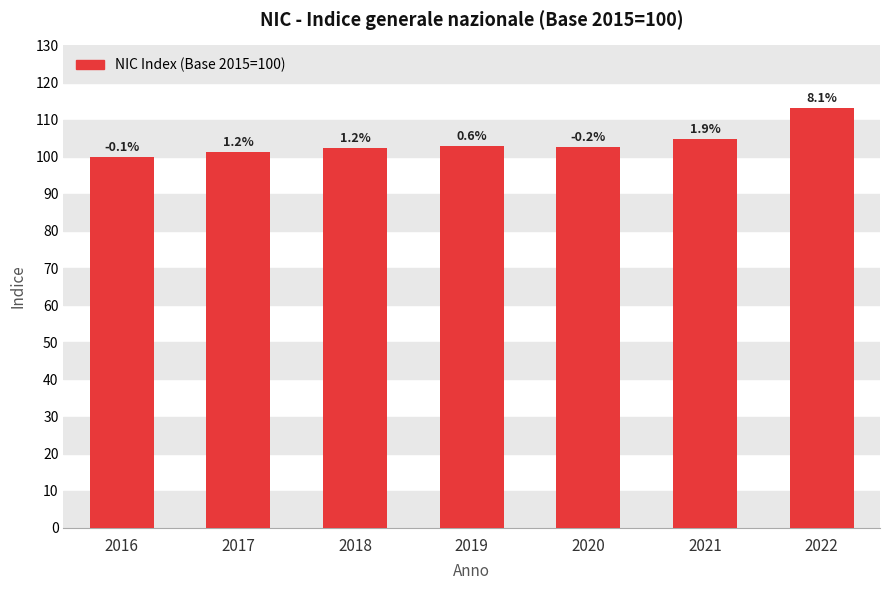

List the labels in order of value, smallest first.

2016, 2017, 2018, 2020, 2019, 2021, 2022